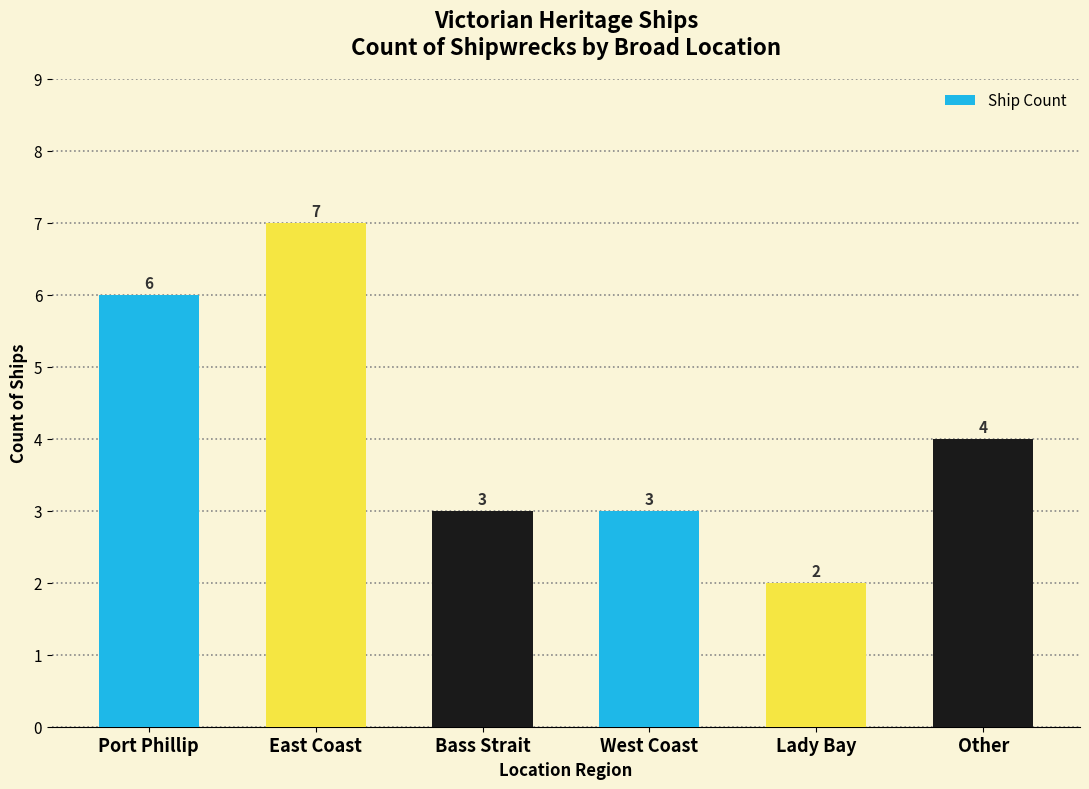

How many distinct data groups are displayed?

1